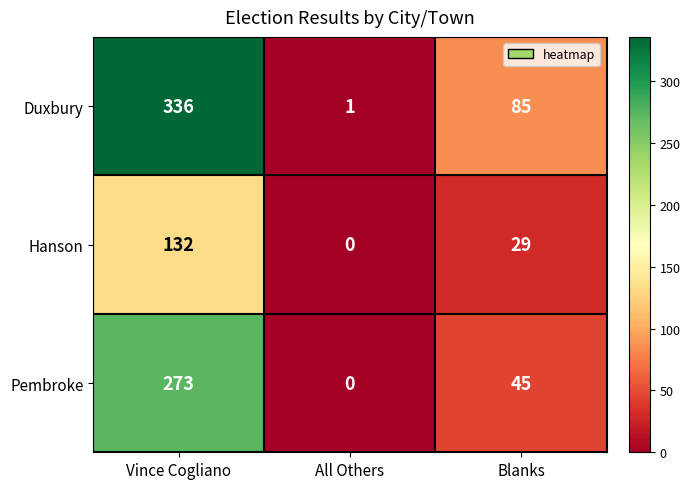

Which series has the largest total across all categories?

Duxbury